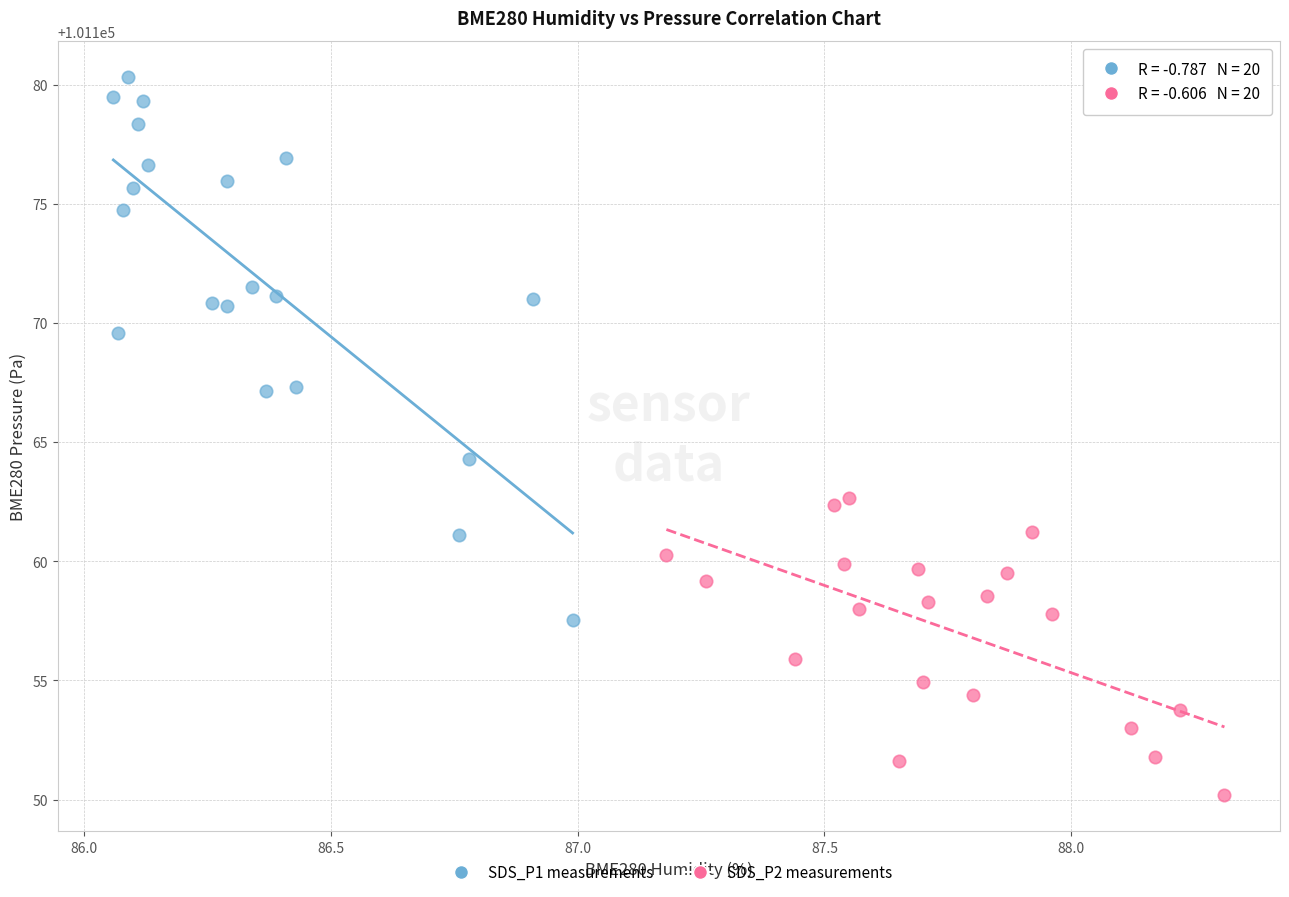

Which series contains the lowest Y value?

SDS_P2 measurements